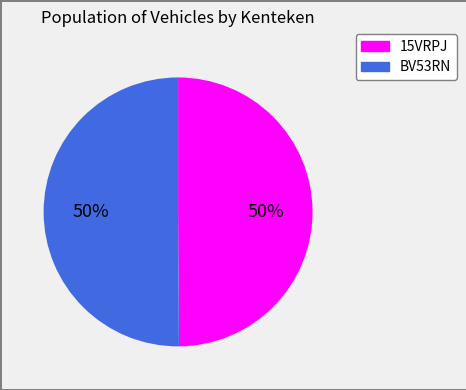

To the nearest percent, what is the average slice percentage?

50%